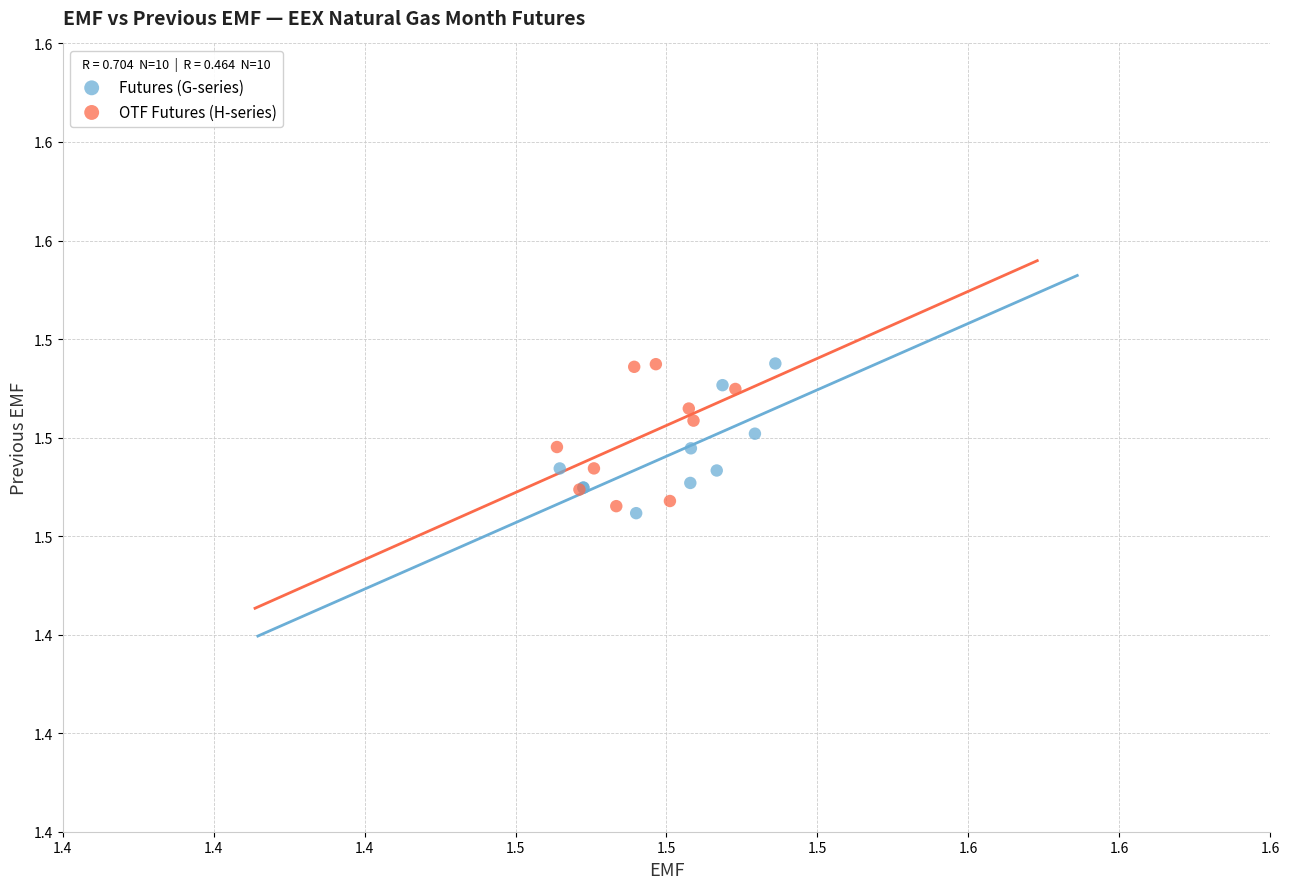

Which series contains the lowest Y value?

Futures (G-series)